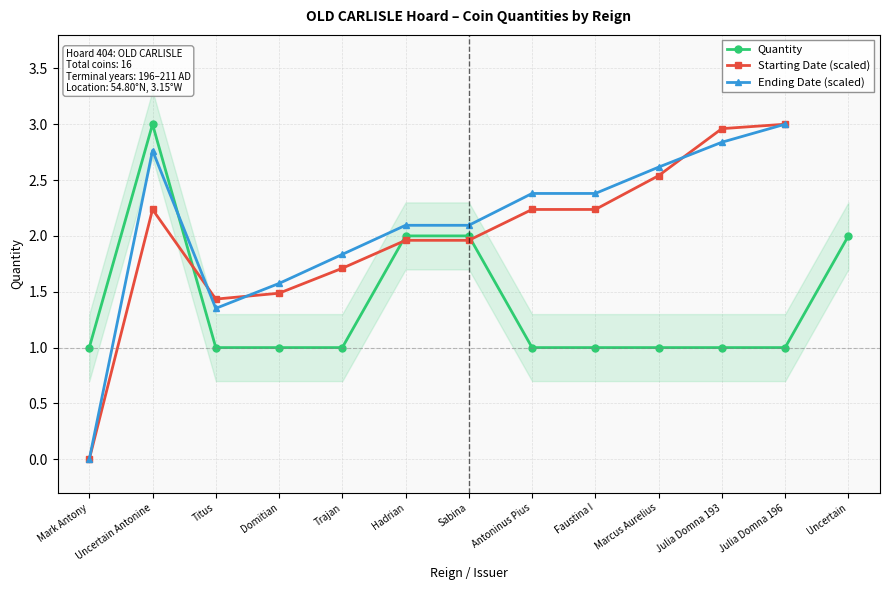

What is the value of the Ending Date (scaled) point at the 8th from the left?

2.4